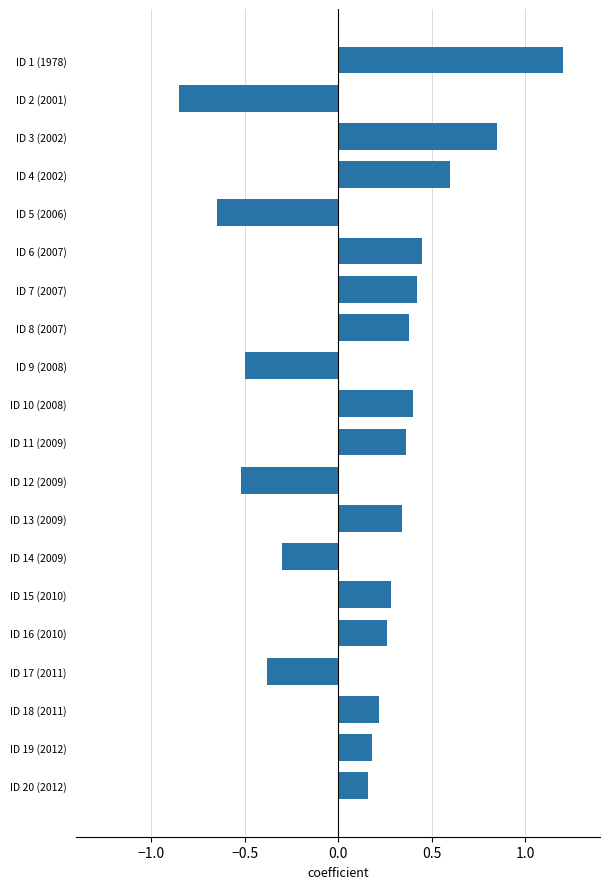

The value at ID 7 (2007) is 0.6. True or false?

False